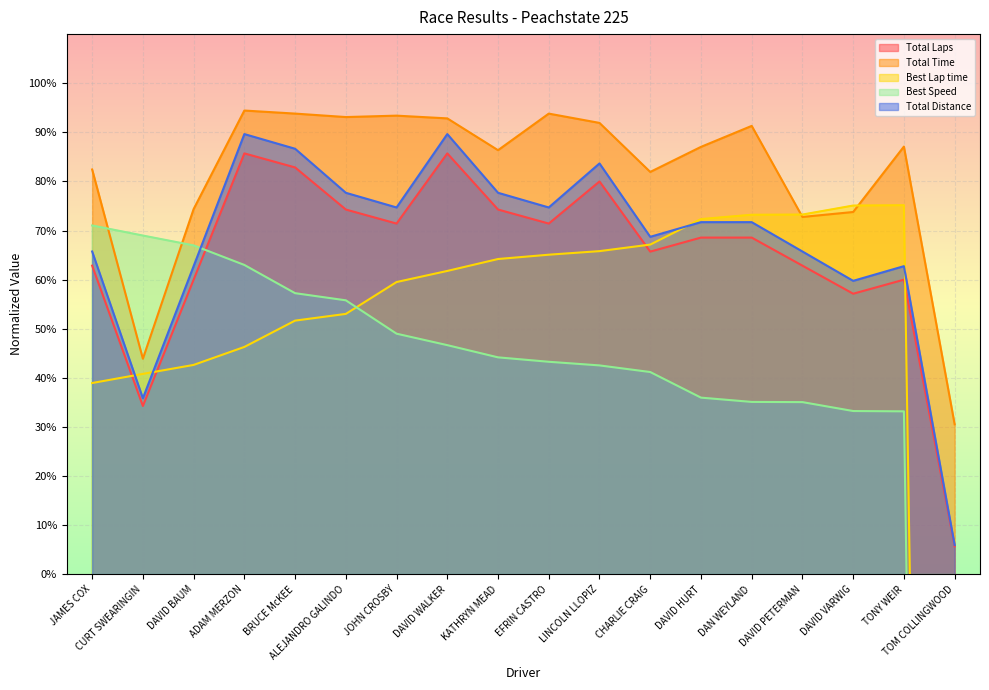

Read the Total Distance value at KATHRYN MEAD.

77.7